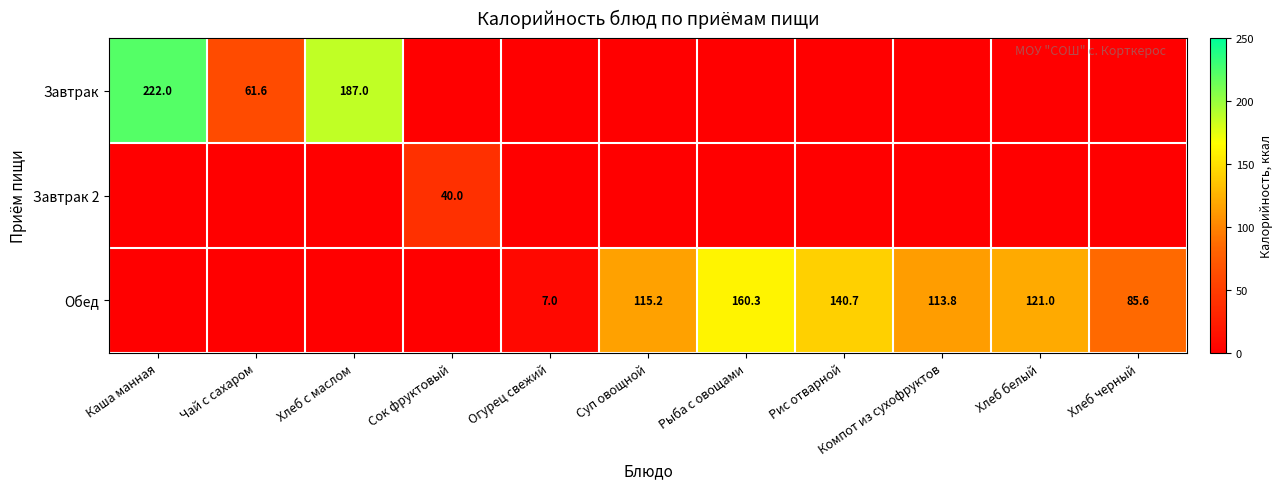

Is it true that Обед equals 64.2 at Хлеб белый?

False